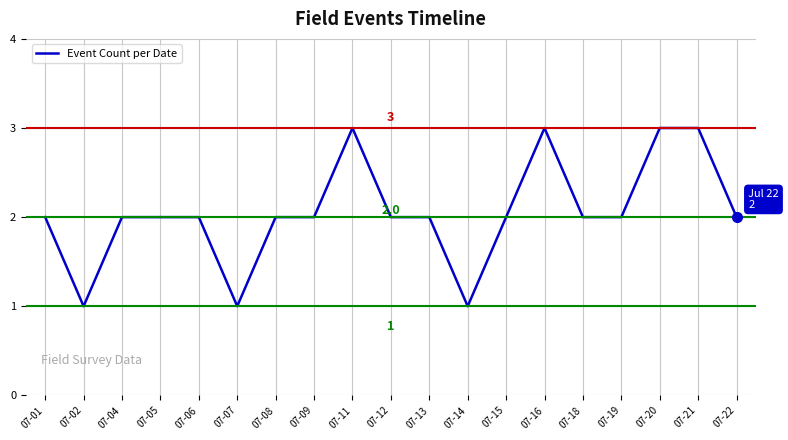

What is the greatest value displayed?

3